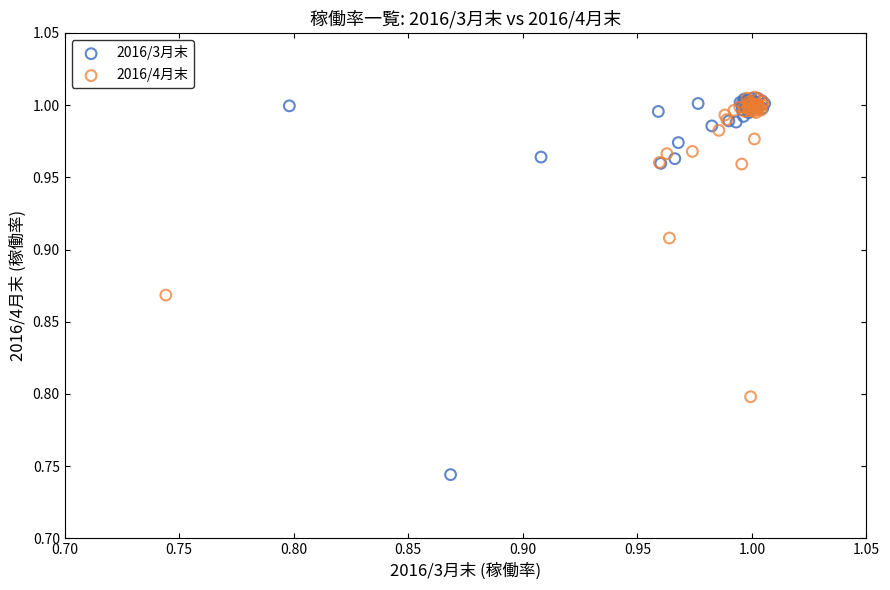

Which series reaches the minimum Y coordinate?

2016/3月末